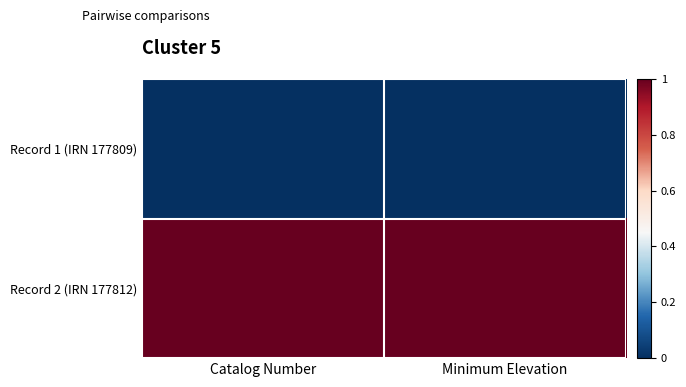

Reading left to right, what are all the values shown in this chart?

Record 1 (IRN 177809): Catalog Number=0	Minimum Elevation=0
Record 2 (IRN 177812): Catalog Number=1	Minimum Elevation=1